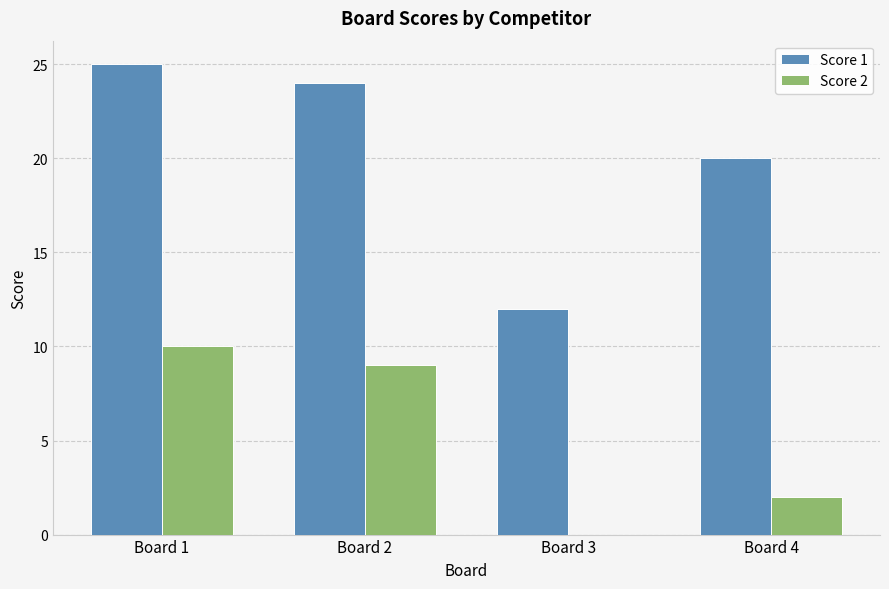

How many groups of bars are there?

4